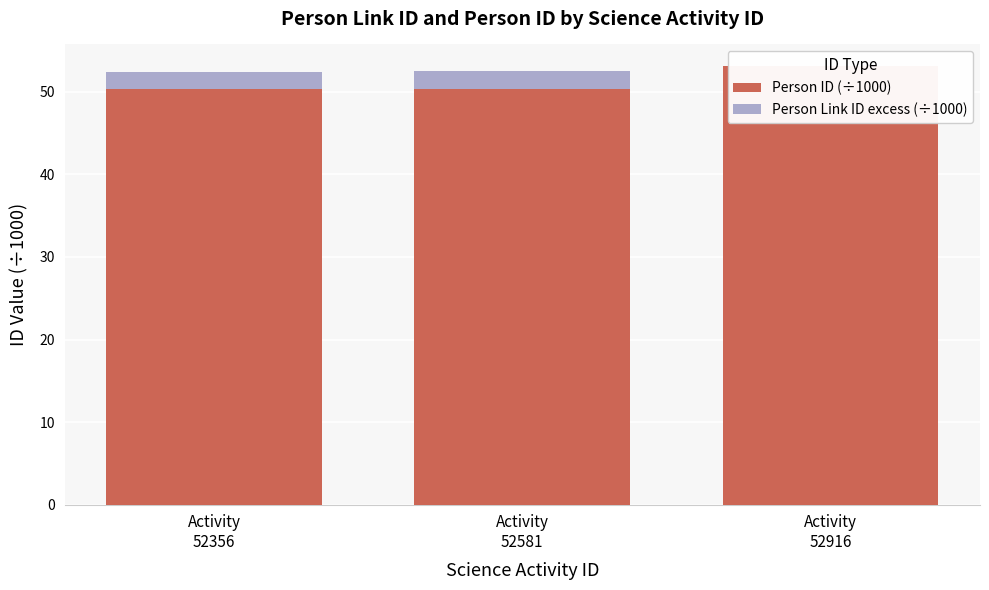

Is it true that Person ID (÷1000) equals 50.3 at Activity
52581?

True